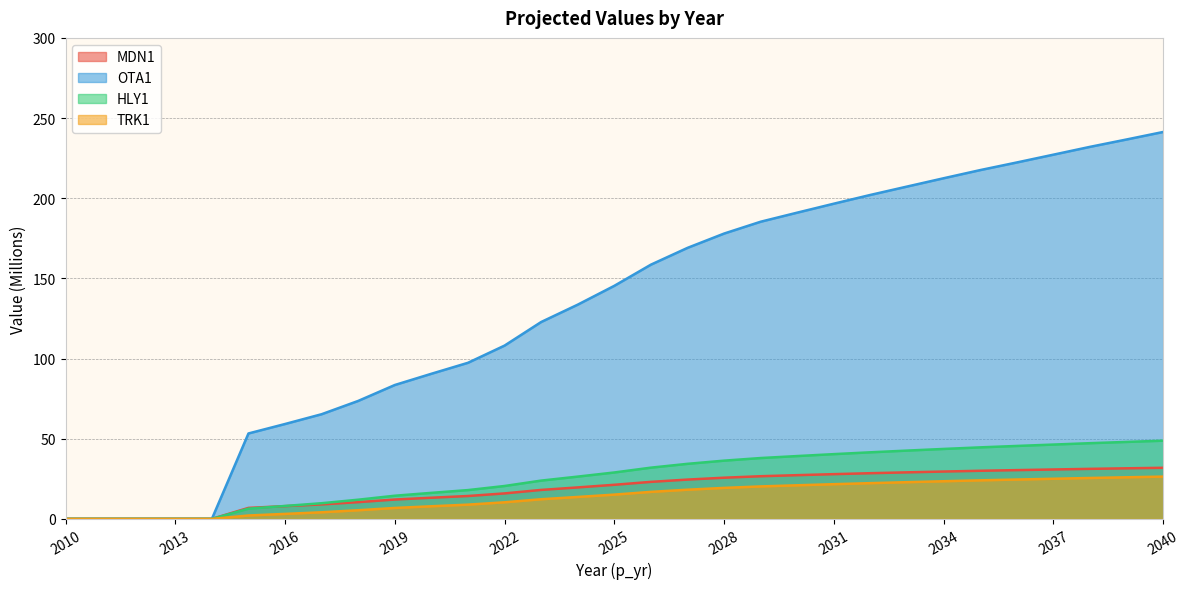

The value of OTA1 at 2033 is 45.6. True or false?

False